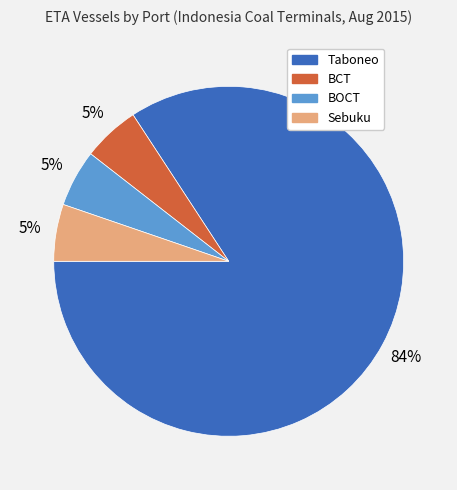

To the nearest percent, what is the average slice percentage?

25%